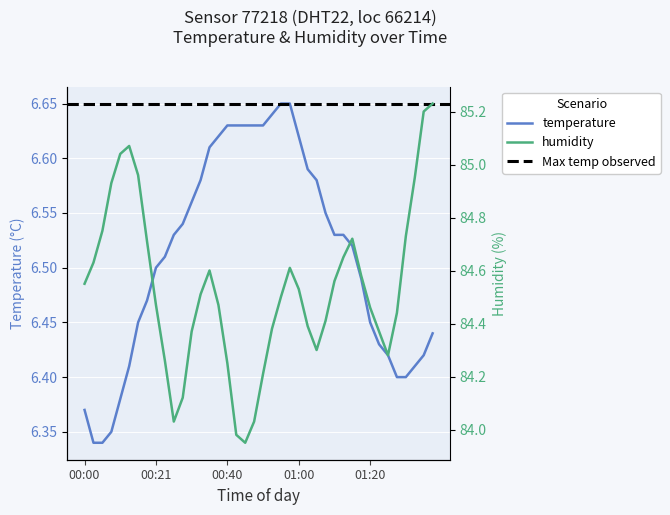

What is the total value across all series at 00:40?

90.9